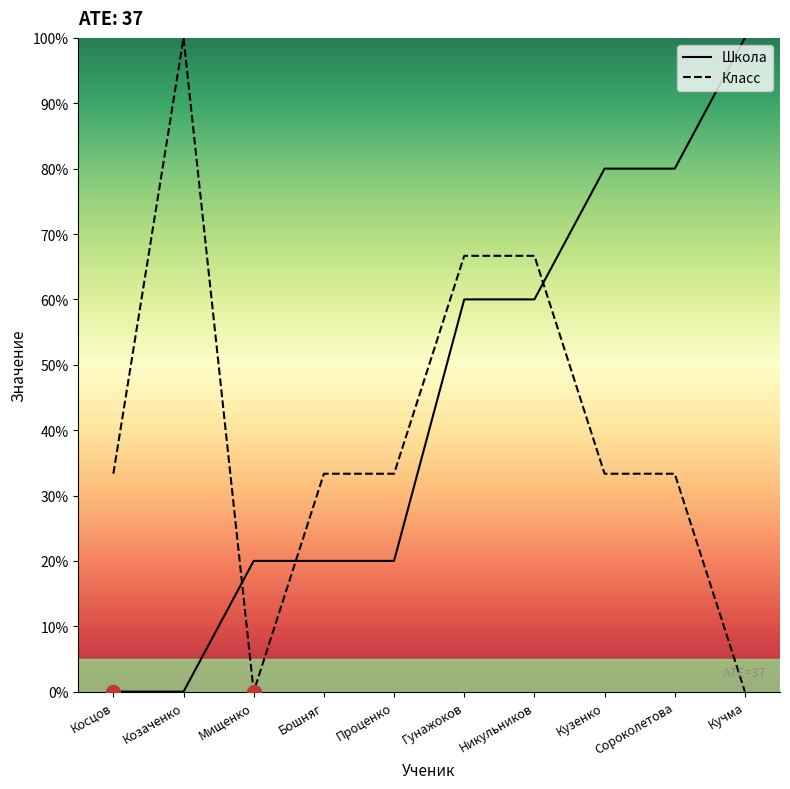

Does the chart display data point markers on the line(s)?

No